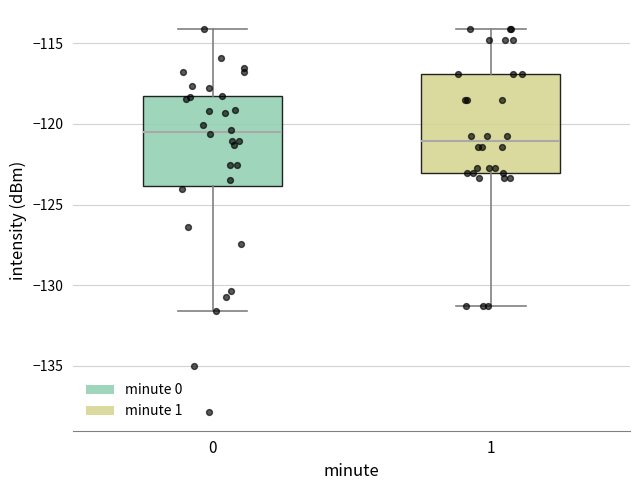

Reading left to right, read every box against the y-axis: the position of its median line, the range the box covers, and the ends of its whiskers. The values are not printed on the chart, so give them approximately, as read against the axis.

0: median -120.5, box -124.0 to -118.5, whiskers -131.5 to -114.0
1: median -121.0, box -123.0 to -117.0, whiskers -131.5 to -114.0